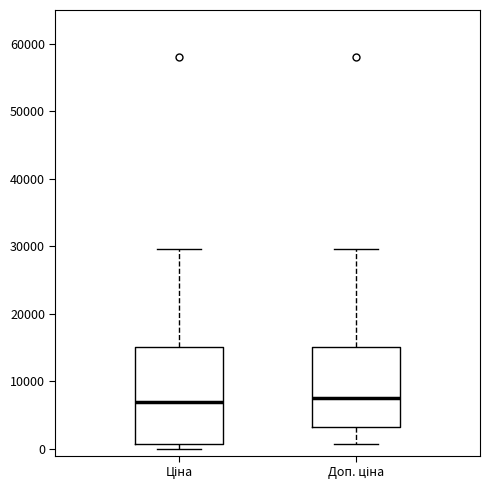

Where does the upper whisker of the box for Ціна end on the y-axis? The values are not printed on the chart, so give them approximately, as read against the axis.

30000